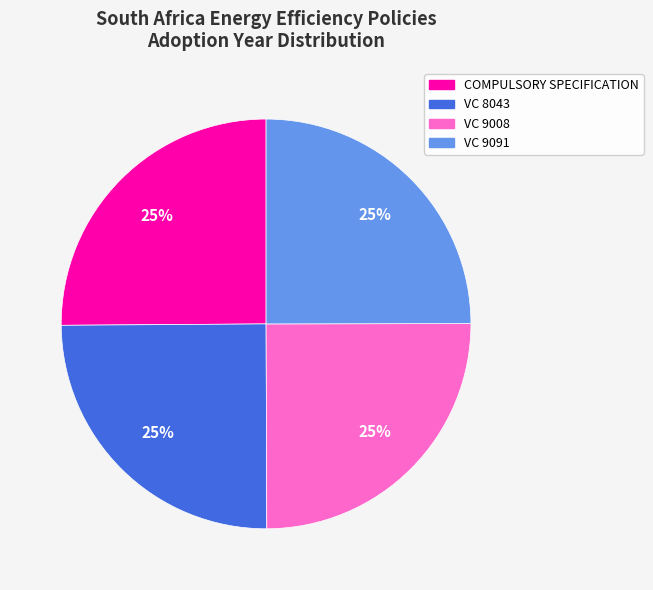

The VC 9091 slice represents 25% of the pie. True or false?

True